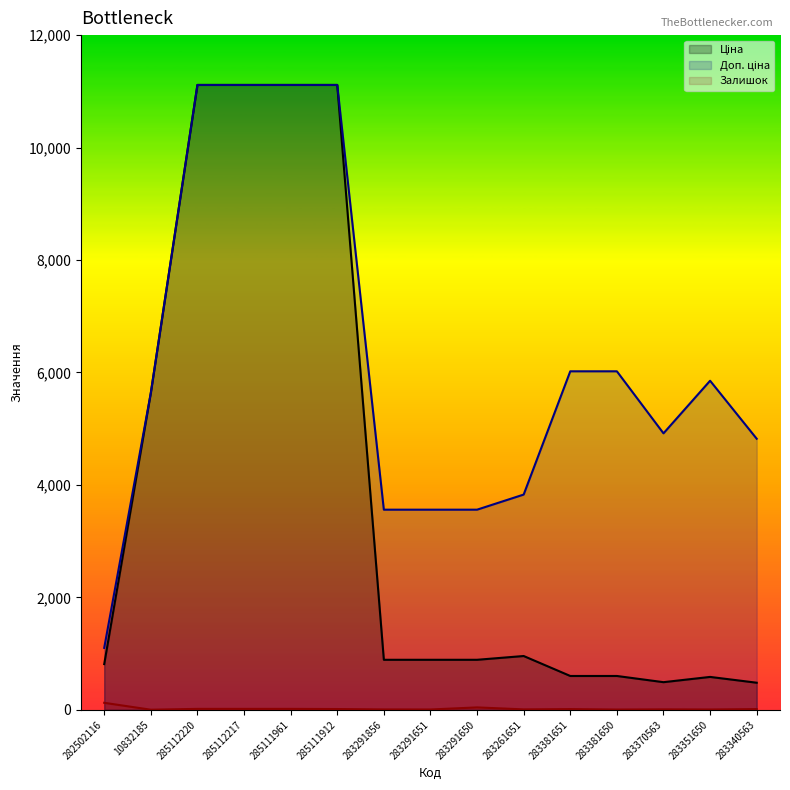

True or false: Доп. ціна and Ціна cross at least once.

False